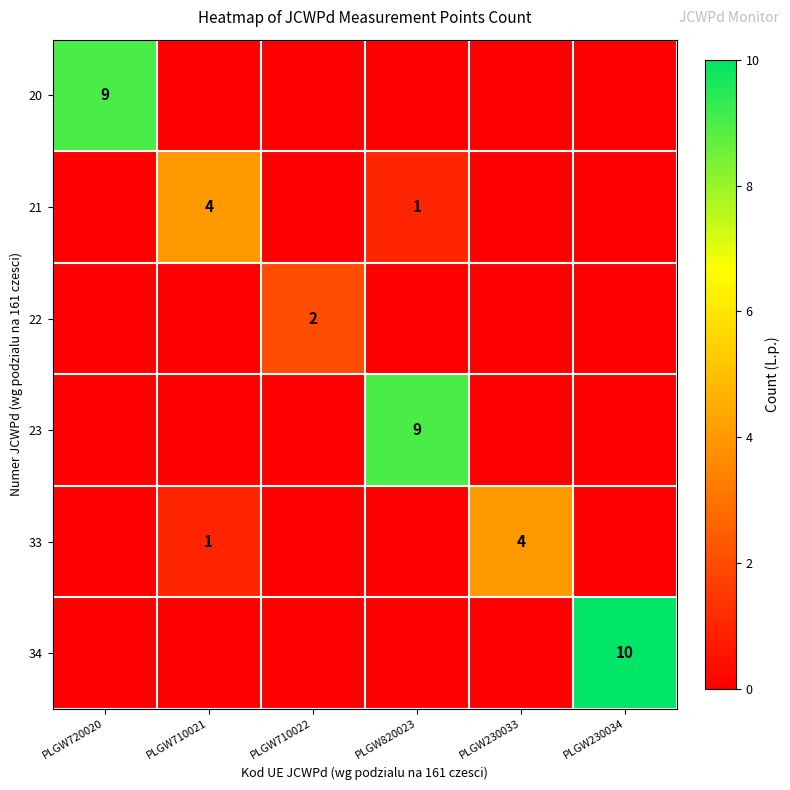

What is the difference between the maximum and minimum values in the 33 series?

4